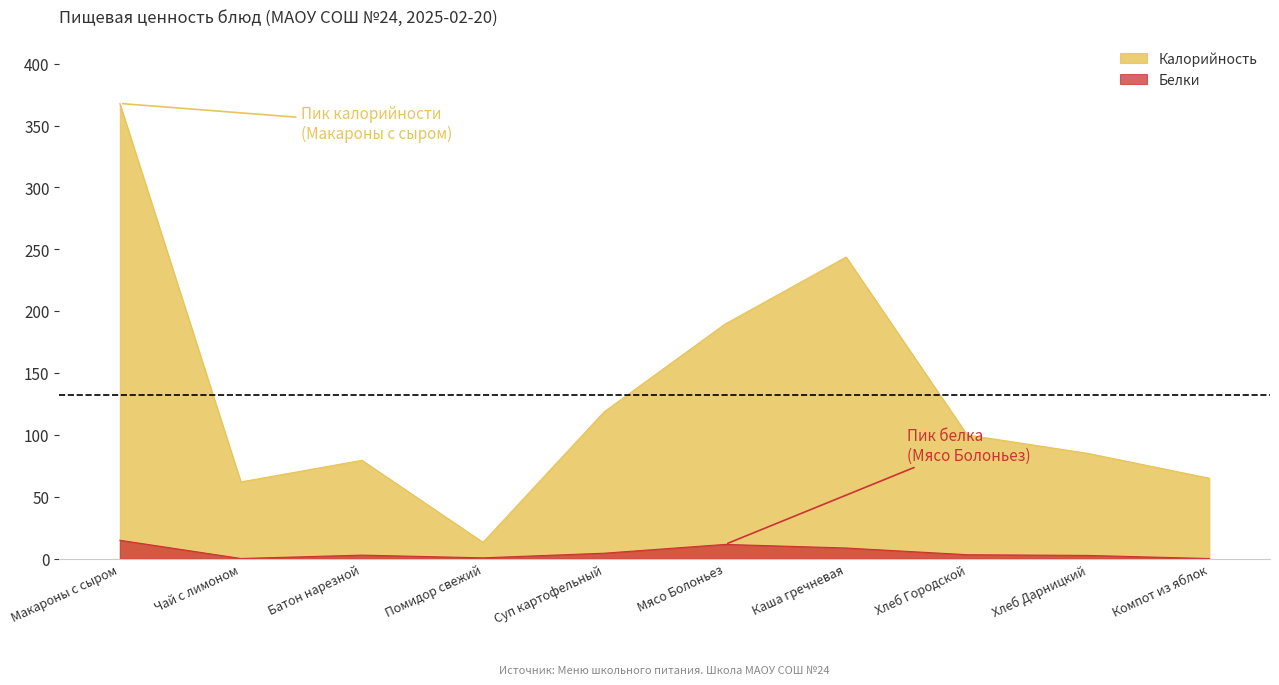

How many values in the Белки series are below 3?

5